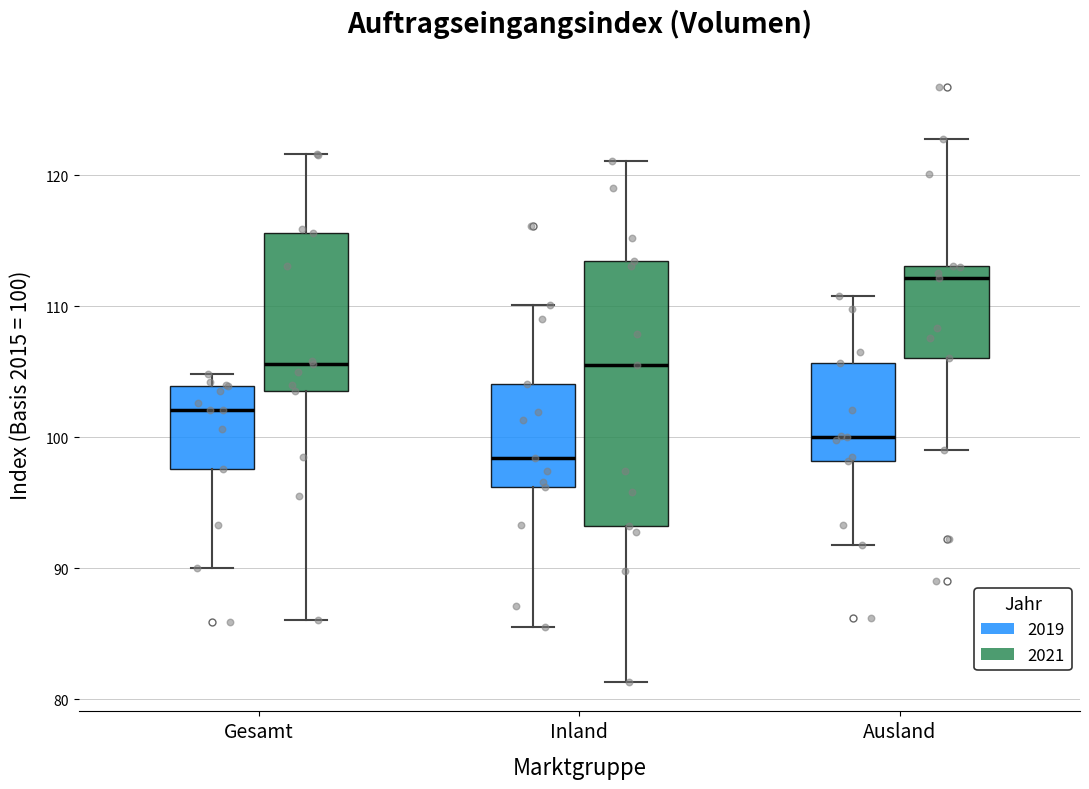

Which box has the highest median line?

Ausland (2021)